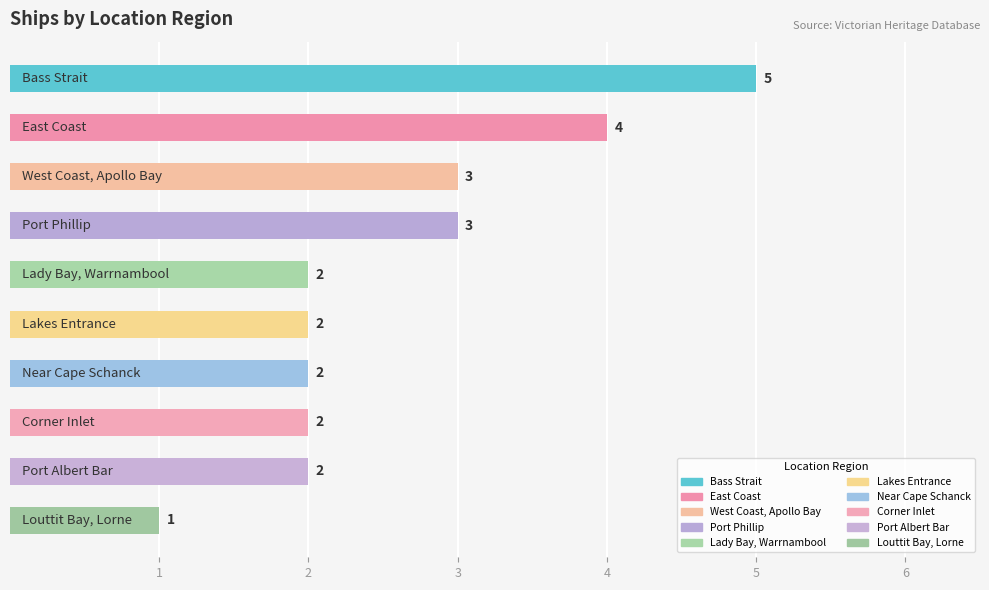

What is the maximum value shown in the chart?

5